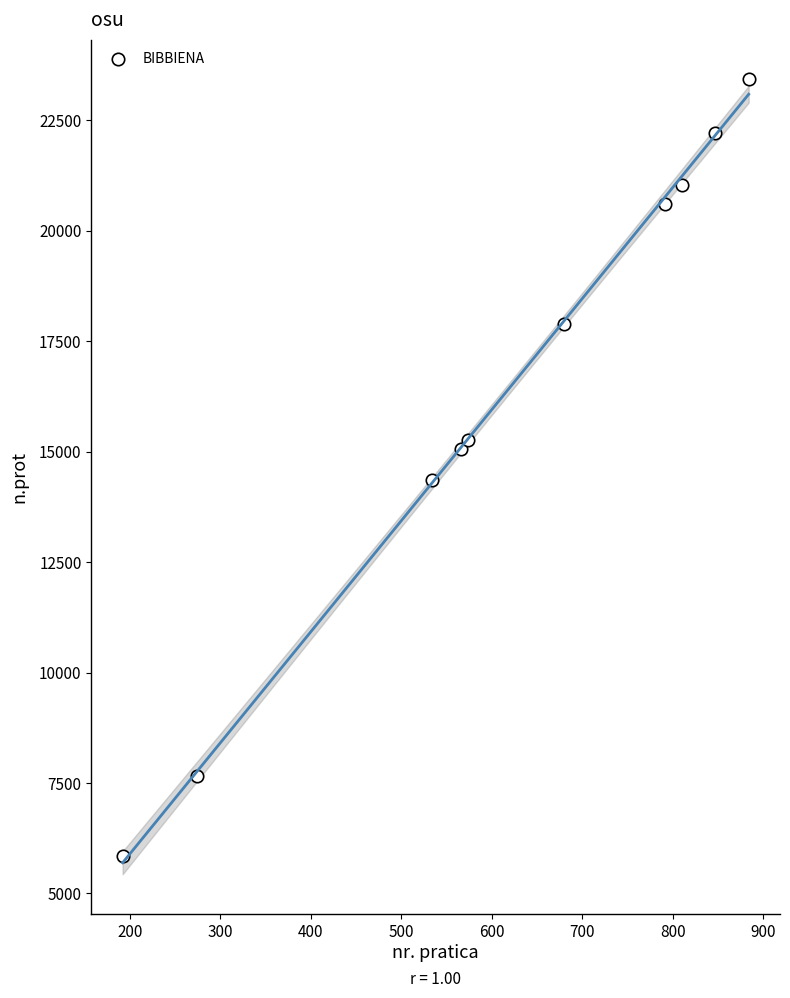

What is the average Y value?

16332